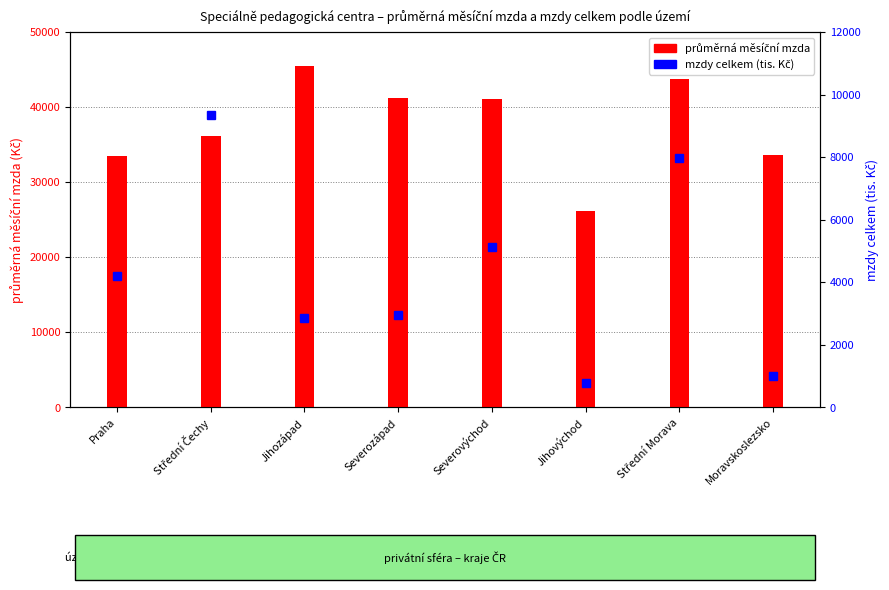

Which has a higher value, Střední Čechy or Severozápad?

Severozápad